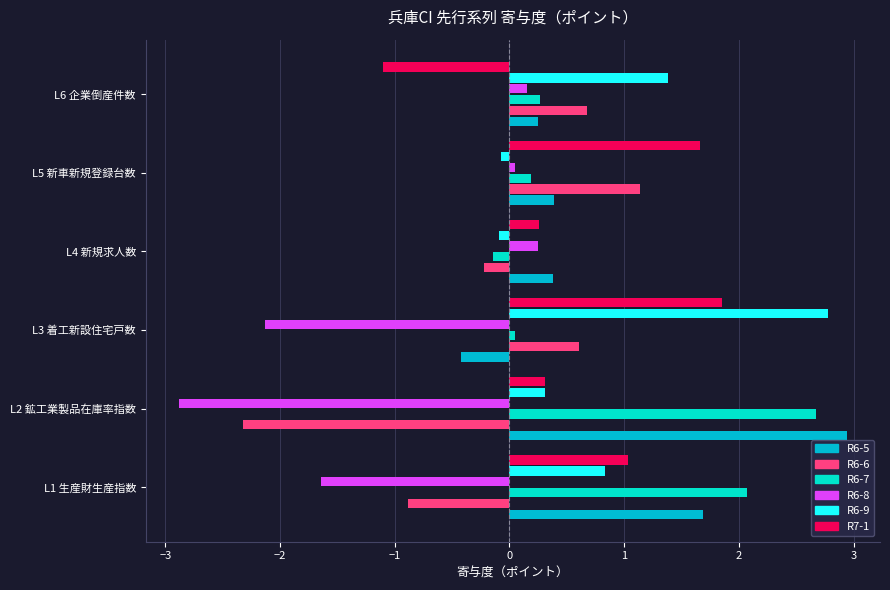

Is it true that R6-9 equals 0.3 at L2 鉱工業製品在庫率指数?

True